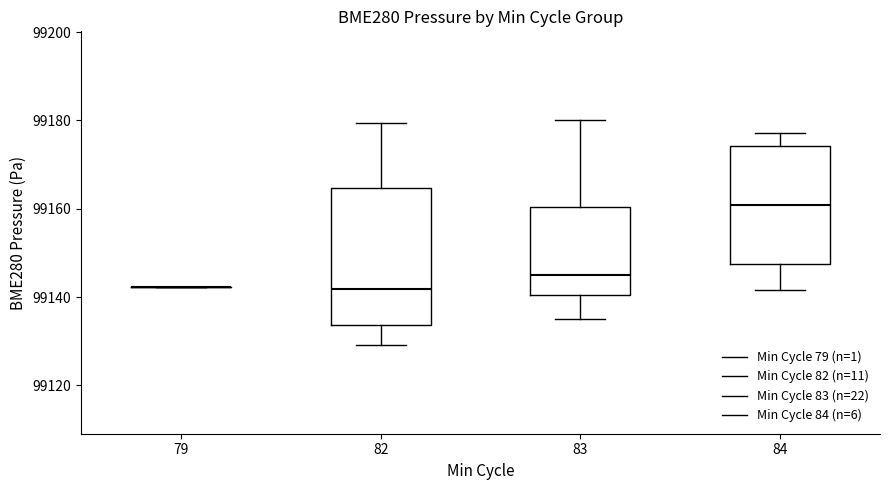

Reading left to right, read every box against the y-axis: the position of its median line, the range the box covers, and the ends of its whiskers. The values are not printed on the chart, so give them approximately, as read against the axis.

79: box collapsed to a line at 99142, whiskers 99142 to 99142
82: median 99142, box 99134 to 99164, whiskers 99130 to 99180
83: median 99144, box 99140 to 99160, whiskers 99136 to 99180
84: median 99160, box 99148 to 99174, whiskers 99142 to 99178